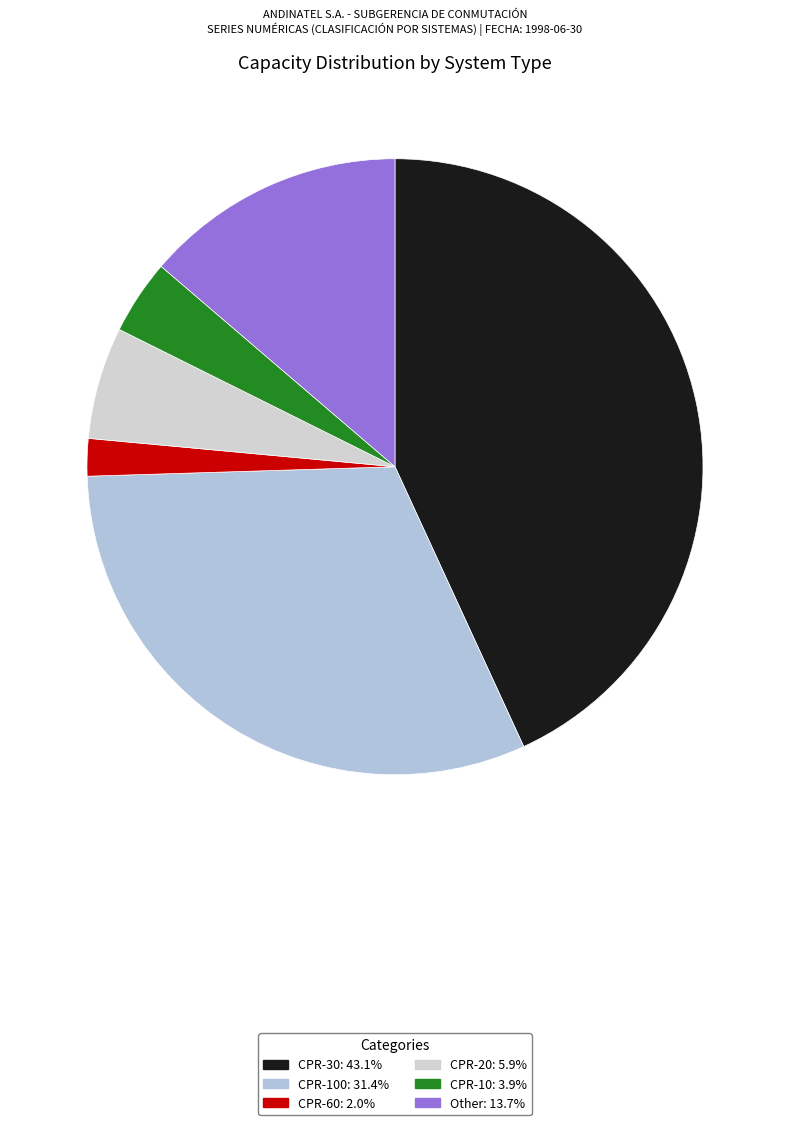

What is the smallest slice in the pie chart?

CPR-60